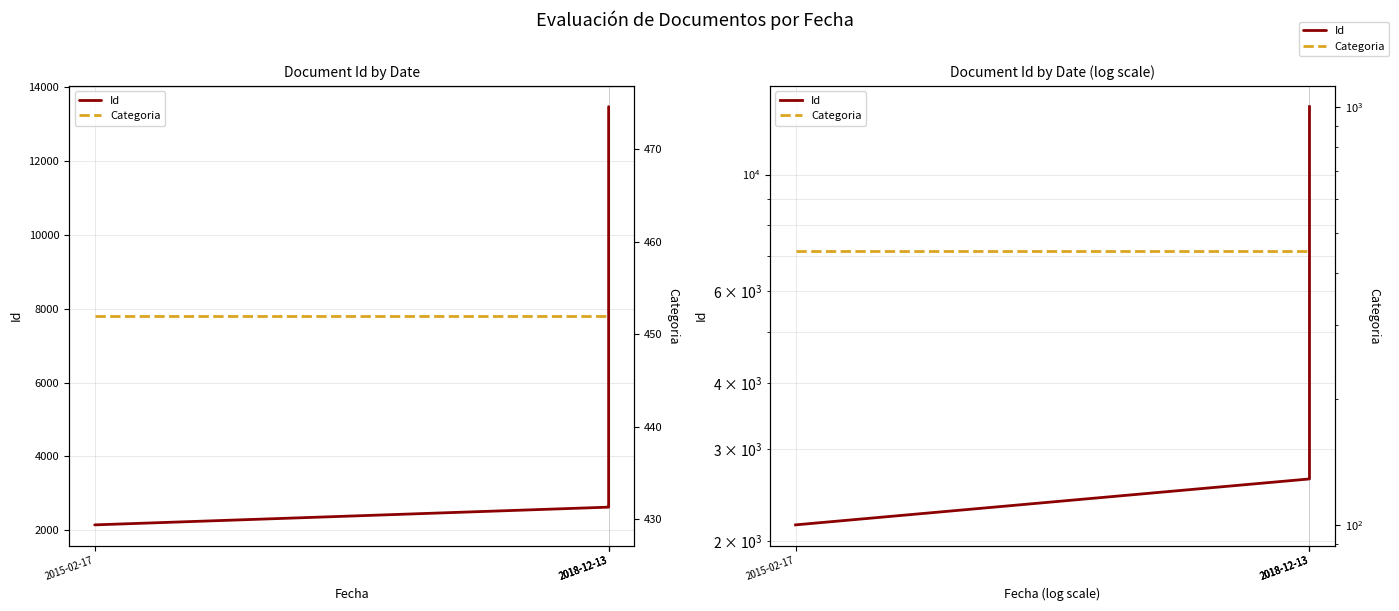

Which category has the lowest value across all series?

2015-02-17